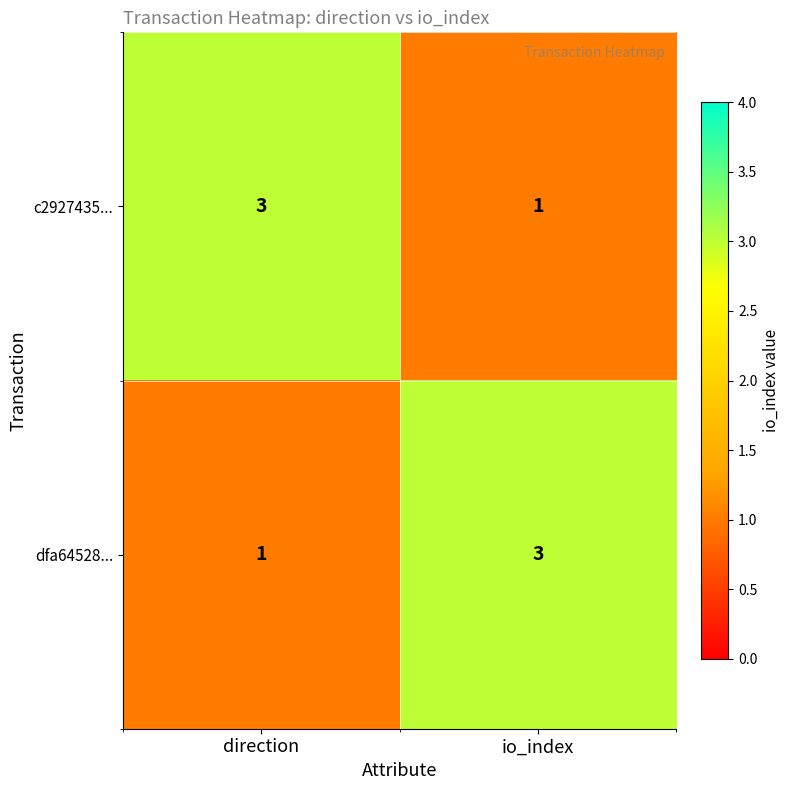

What is the sum of all dfa64528... values?

4